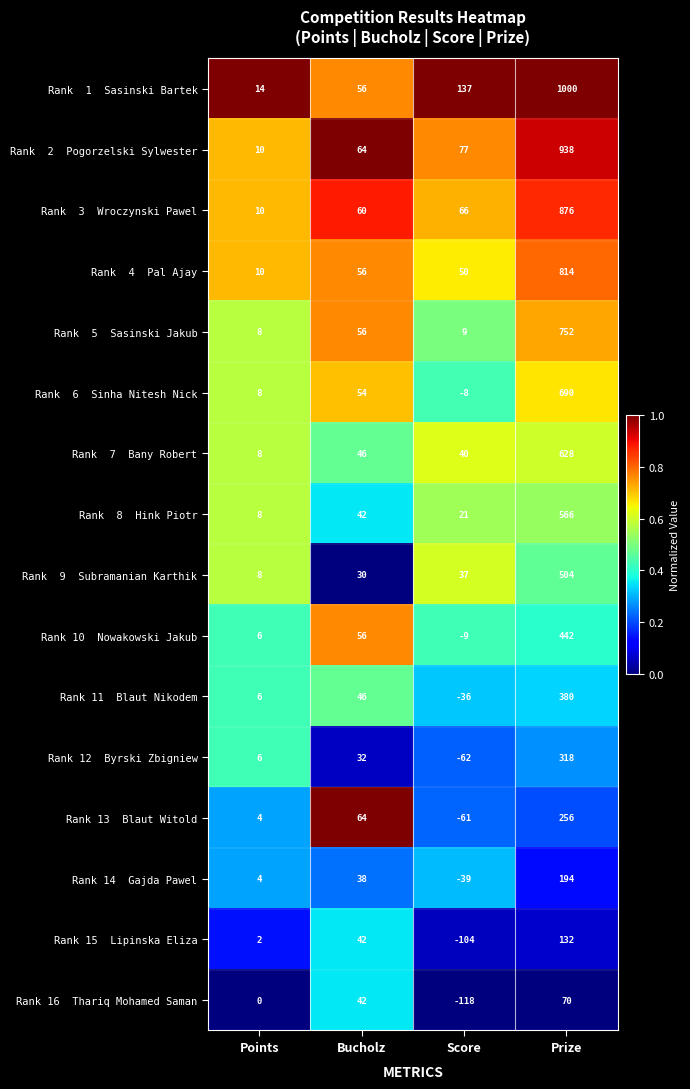

What is the maximum value shown in the chart?

1000